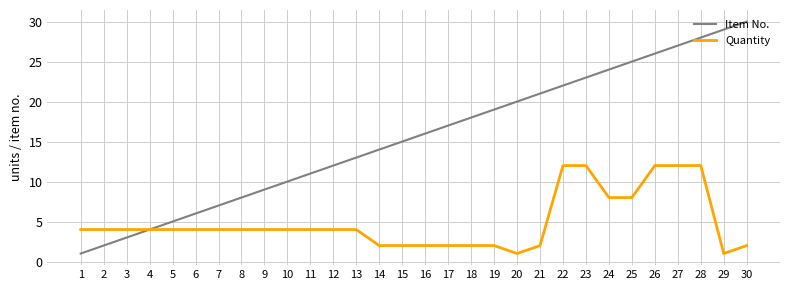

What value does the Item No. series have at 19, to the nearest 5?

20